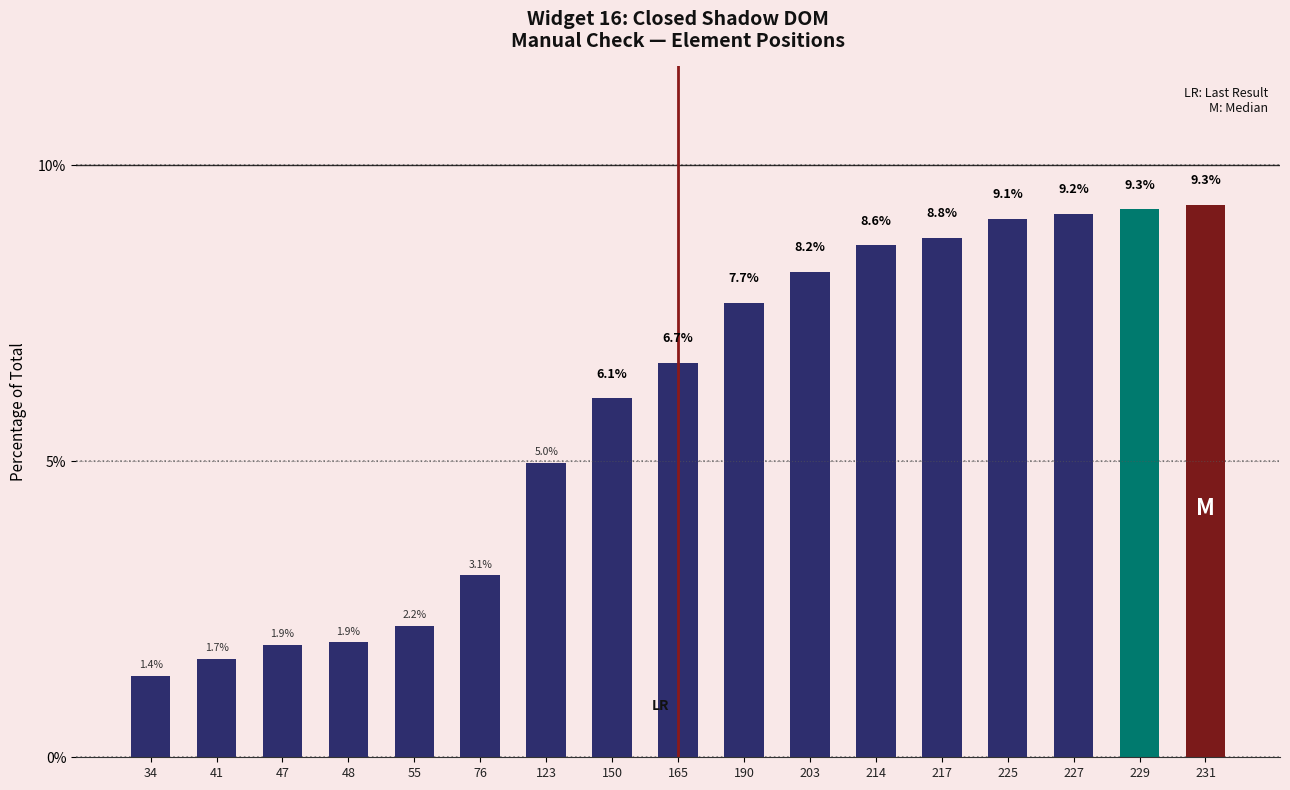

How many data points are less than 6?

7